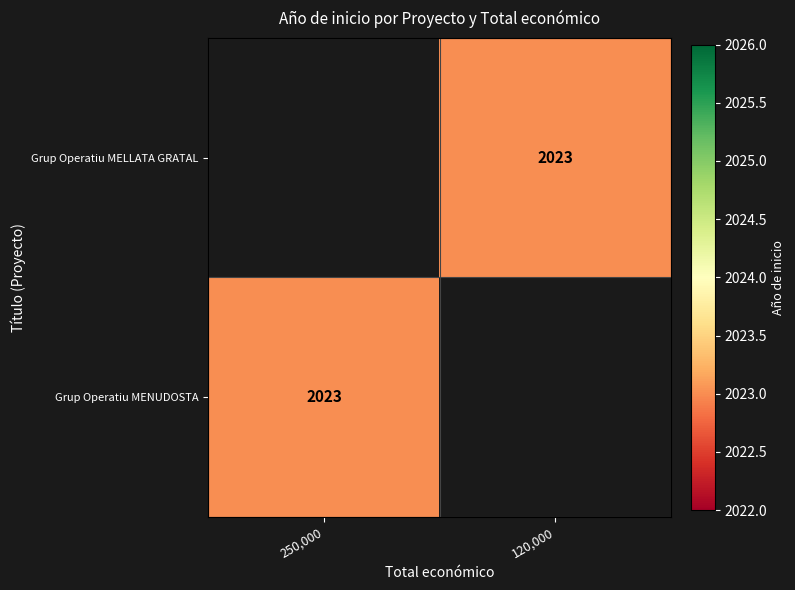

The Grup Operatiu MELLATA GRATAL series shows 3392 at 120,000. True or false?

False